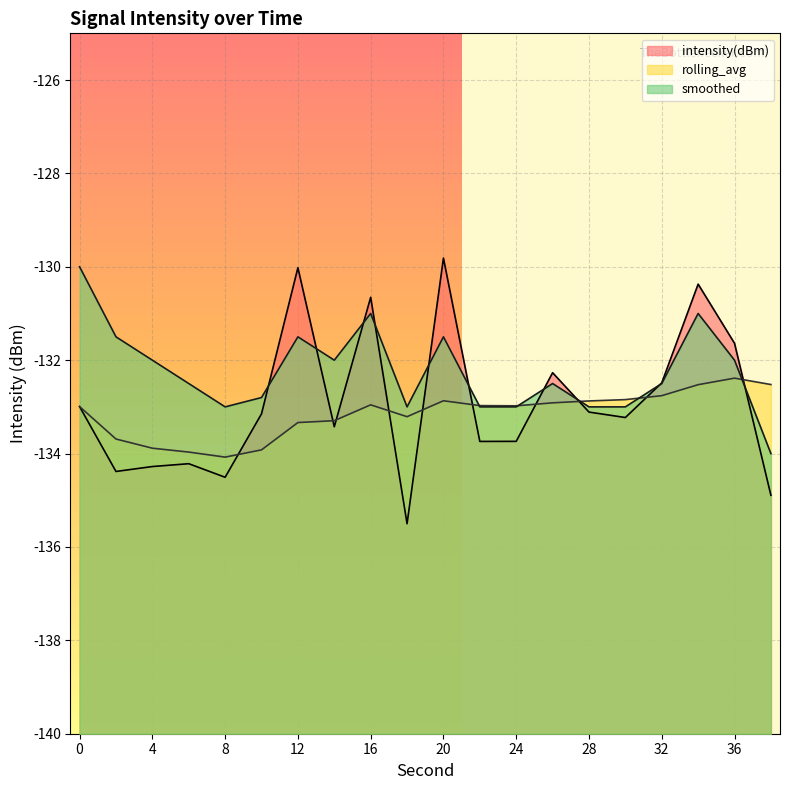

Reading right to left, what are all the values shown in this chart?

intensity(dBm): -134.9	-131.6	-130.4	-132.5	-133.2	-133.1	-132.3	-133.7	-133.7	-129.8	-135.5	-130.7	-133.4	-130.0	-133.1	-134.5	-134.2	-134.3	-134.4	-133.0
rolling_avg: -132.5	-132.4	-132.5	-132.8	-132.8	-132.9	-132.9	-133.0	-133.0	-132.9	-133.2	-133.0	-133.3	-133.3	-133.9	-134.1	-134.0	-133.9	-133.7	-133.0
smoothed: -134.0	-132.0	-131.0	-132.5	-133.0	-133.0	-132.5	-133.0	-133.0	-131.5	-133.0	-131.0	-132.0	-131.5	-132.8	-133.0	-132.5	-132.0	-131.5	-130.0